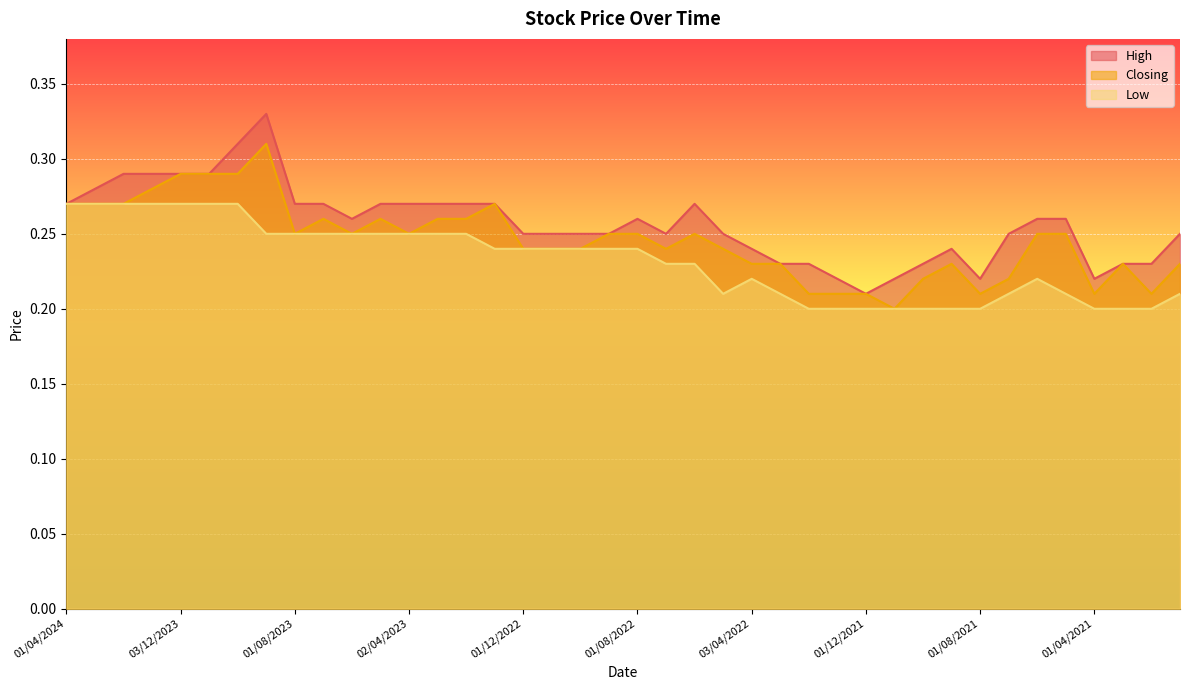

How many lines are shown in the chart?

3